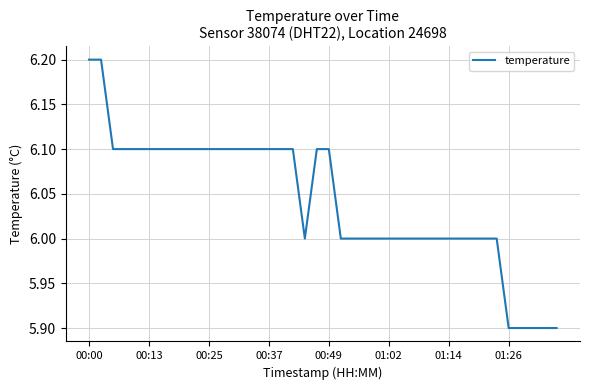

What is the greatest value displayed?

6.2